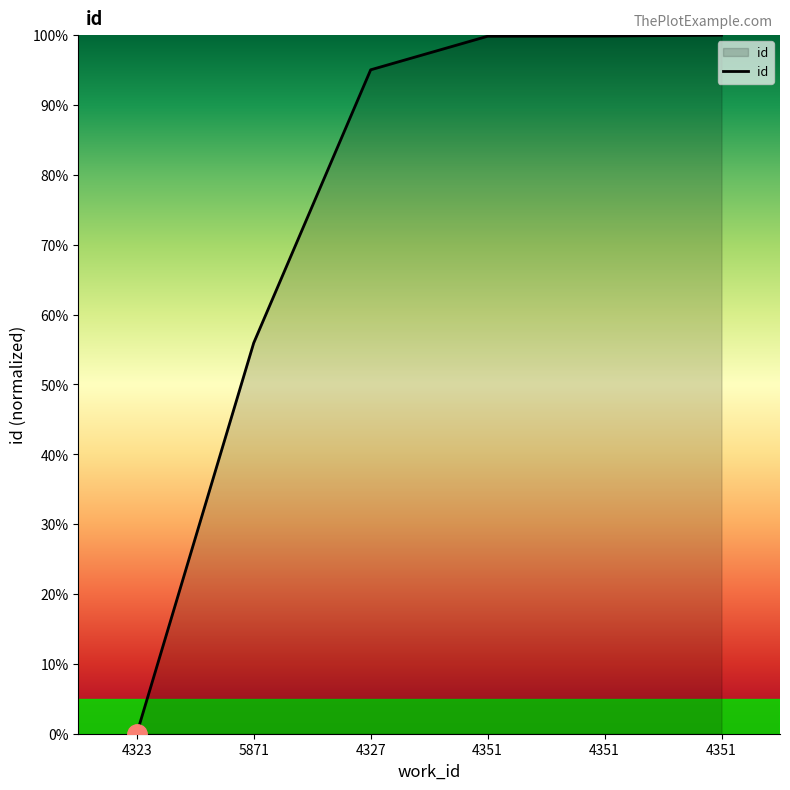

What is the value of the 6th point from the left?

99.8